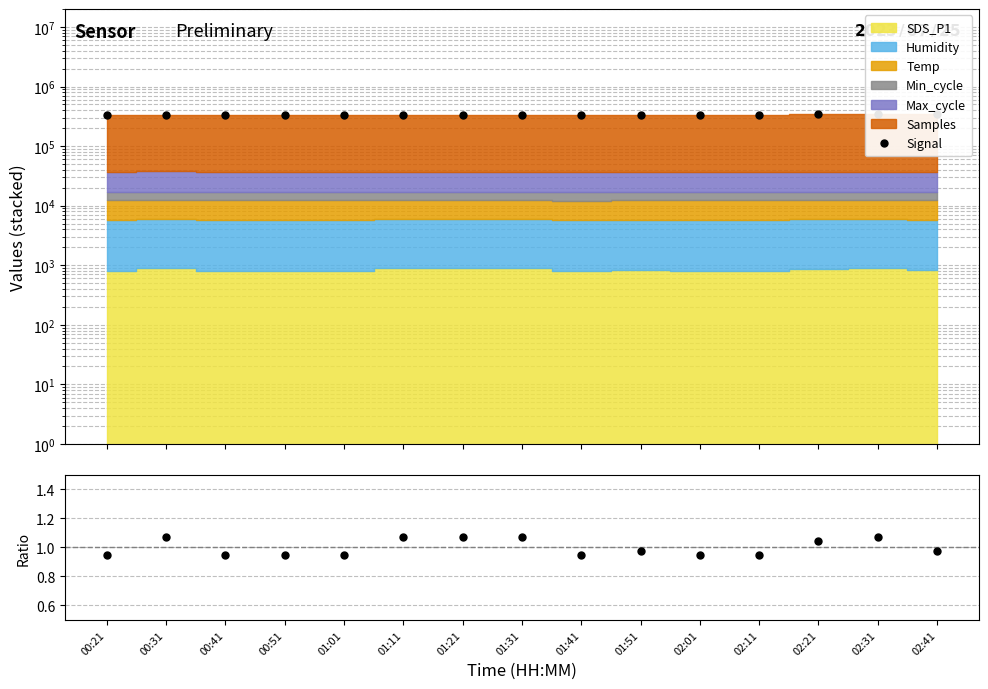

What is the average value of the Signal series?

338006.0